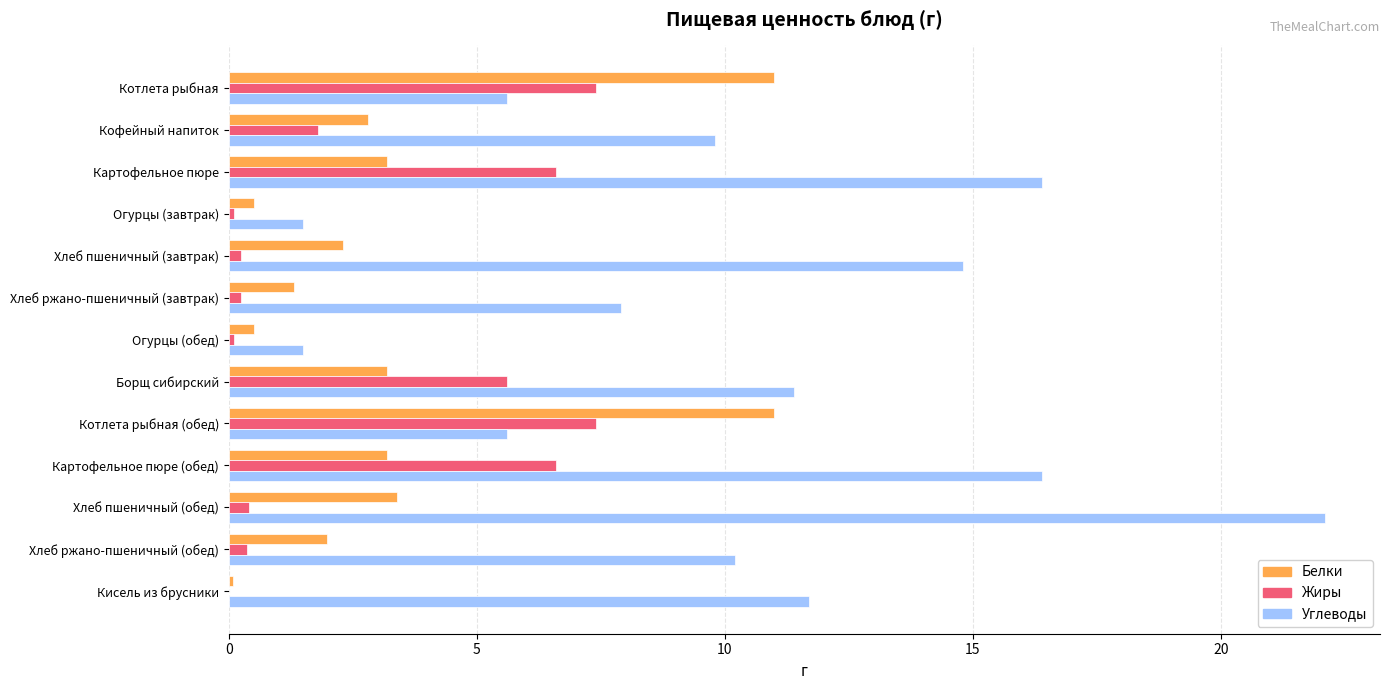

Which label corresponds to the largest value in the chart?

Хлеб пшеничный (обед)